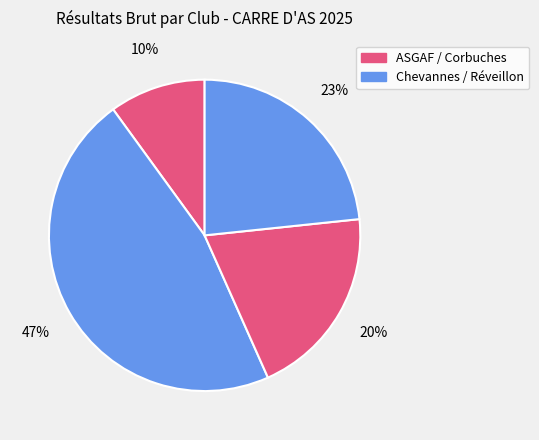

How many slices are in this pie chart?

4